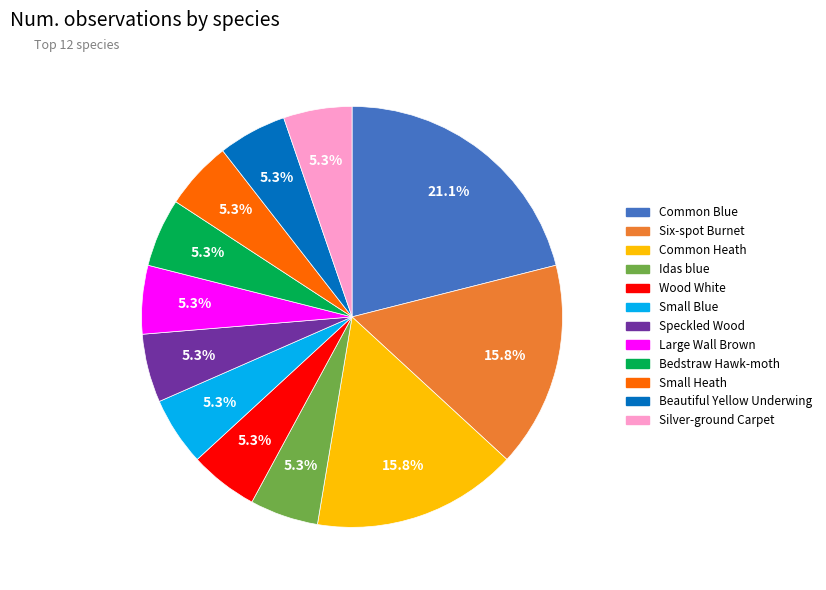

Is there any slice that represents more than half of the pie?

No